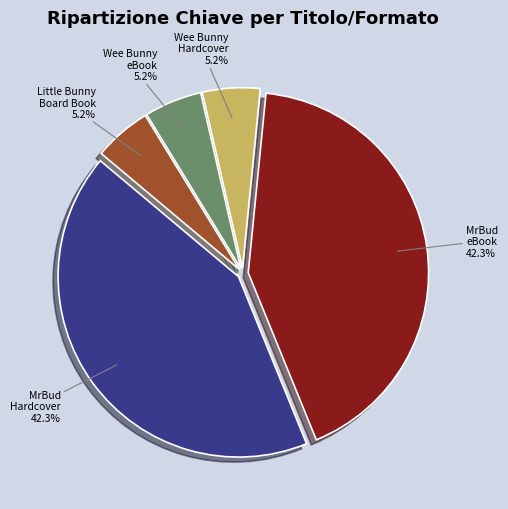

Is there any slice that represents more than half of the pie?

No